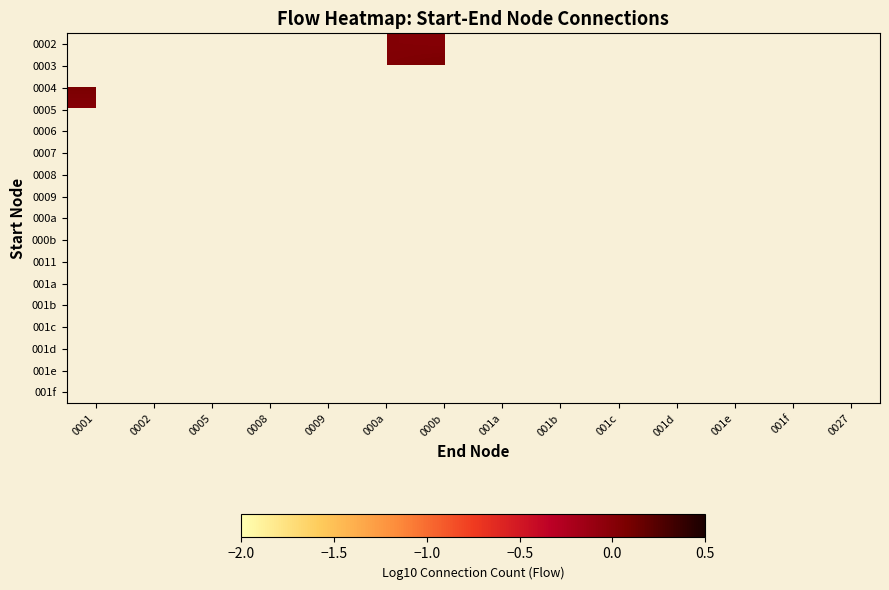

List the labels in order of 001e value, largest first.

0001, 0002, 0005, 0008, 0009, 000a, 000b, 001a, 001b, 001c, 001d, 001e, 001f, 0027